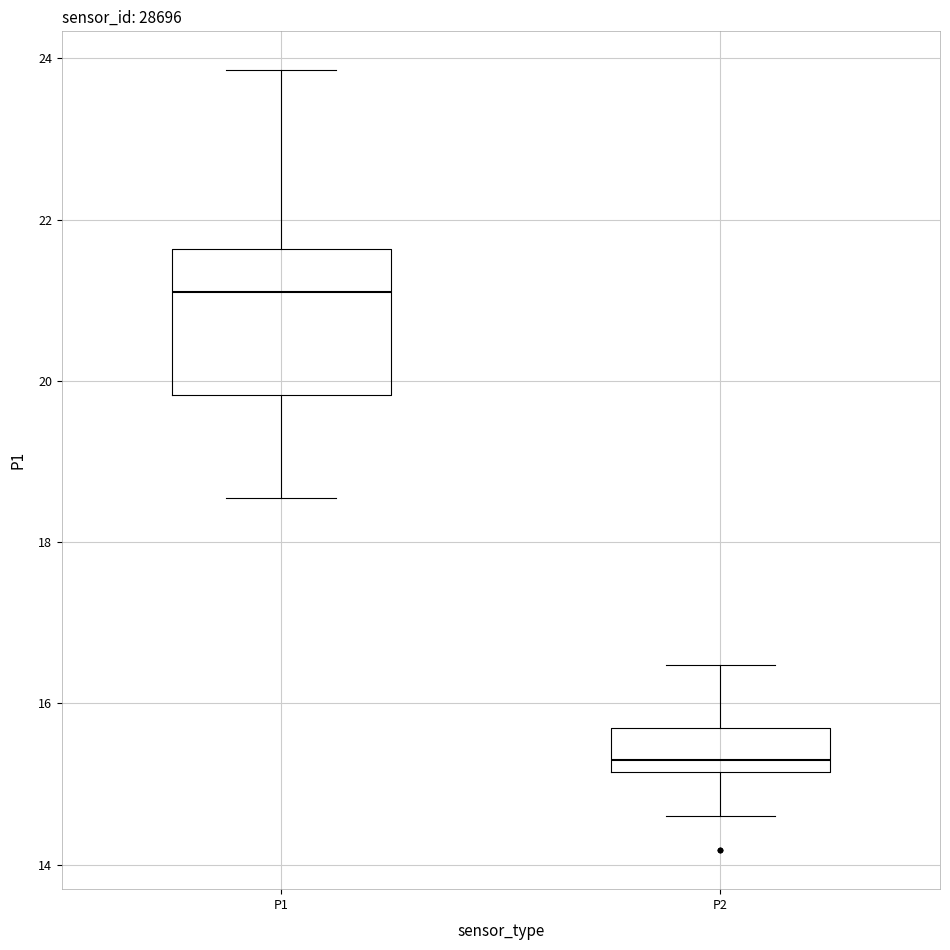

Reading left to right, read every box against the y-axis: the position of its median line, the range the box covers, and the ends of its whiskers. The values are not printed on the chart, so give them approximately, as read against the axis.

P1: median 21.2, box 19.8 to 21.6, whiskers 18.6 to 23.8
P2: median 15.4, box 15.2 to 15.8, whiskers 14.6 to 16.4